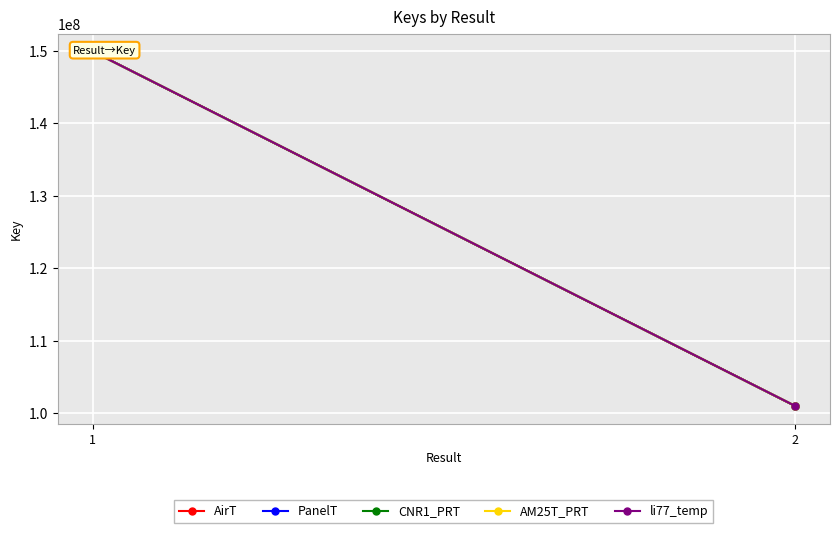

Between 2 and 1, which is larger?

1